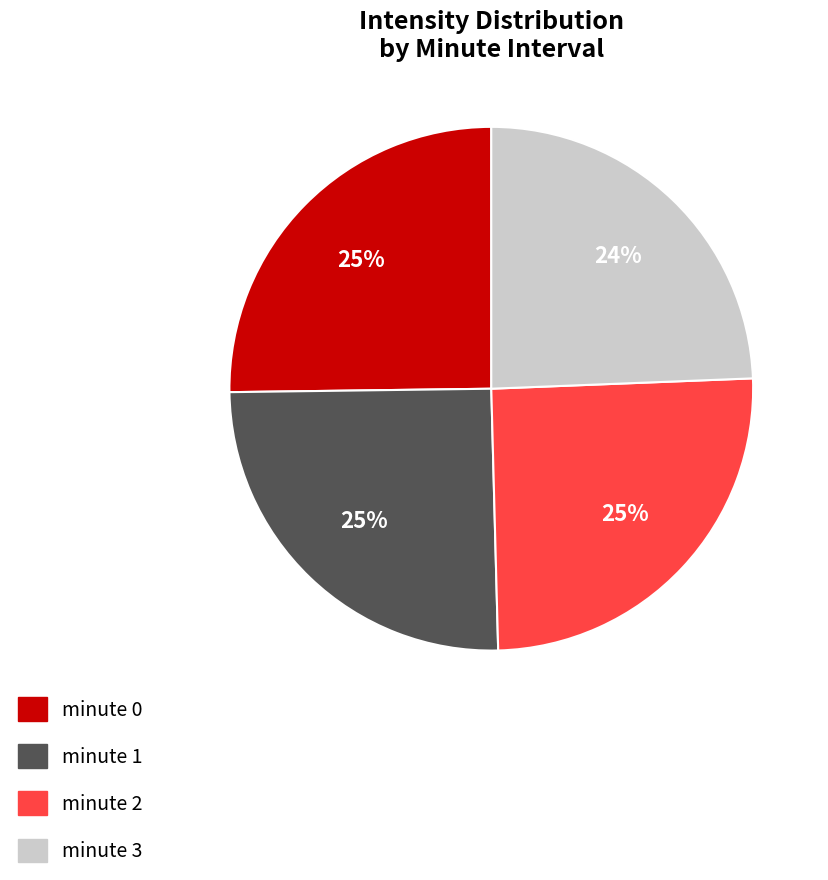

What percentage is the minute 3 slice, to the nearest percent?

24%